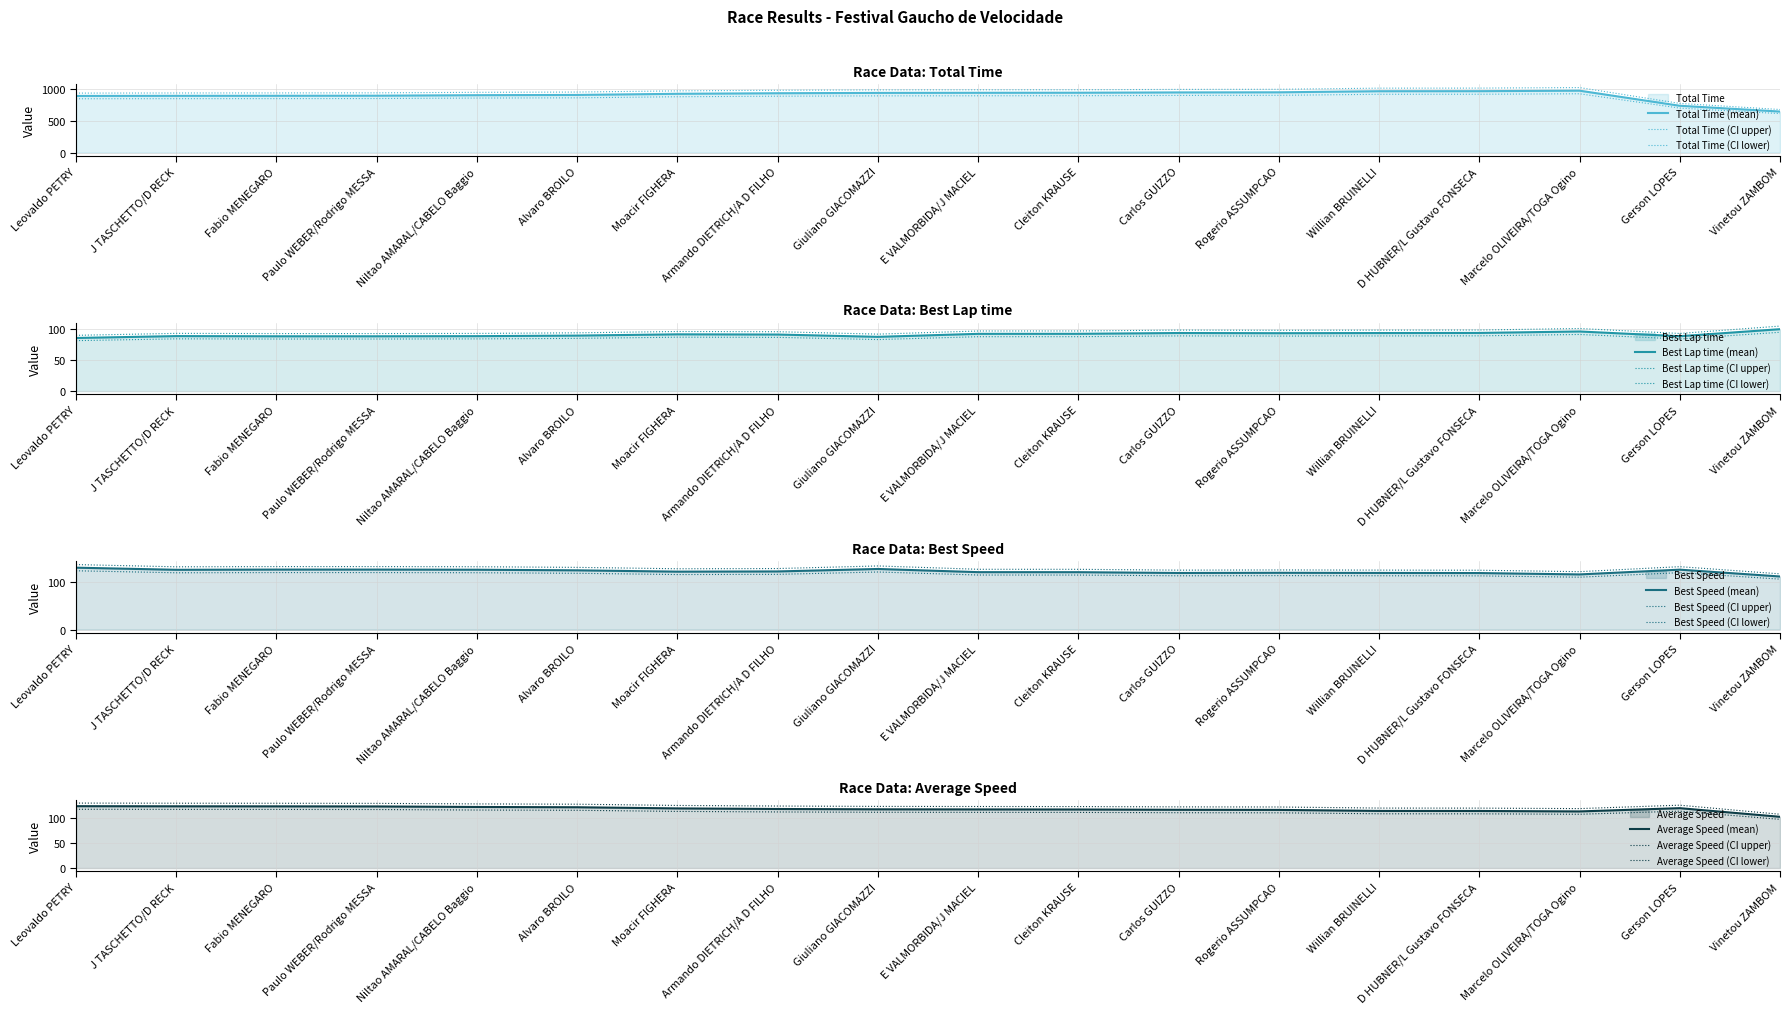

What position from the right is Giuliano GIACOMAZZI?

10